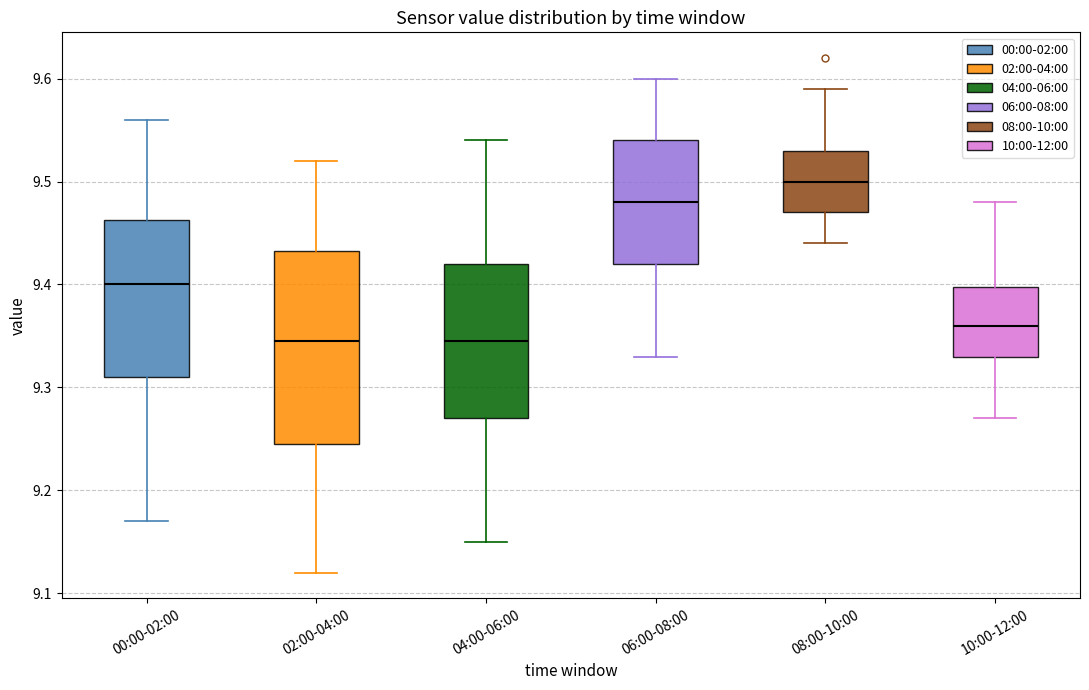

Comparing the boxes themselves (not the whiskers), which one is the tallest?

02:00-04:00